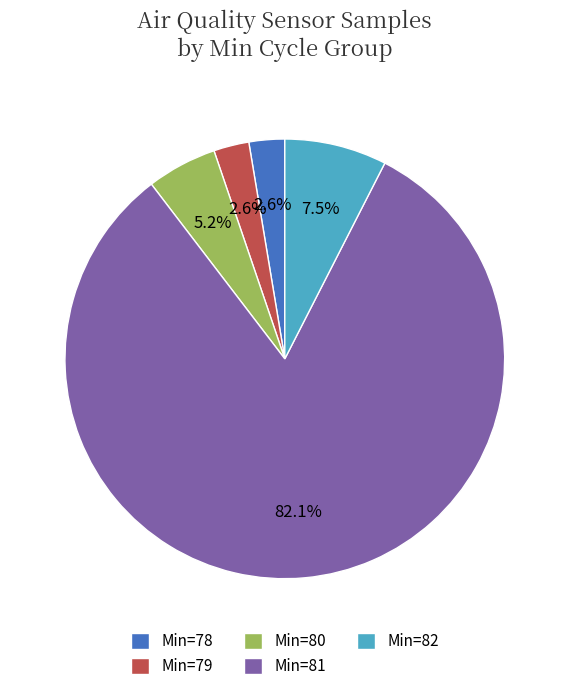

What is the largest slice in the pie chart?

Min=81